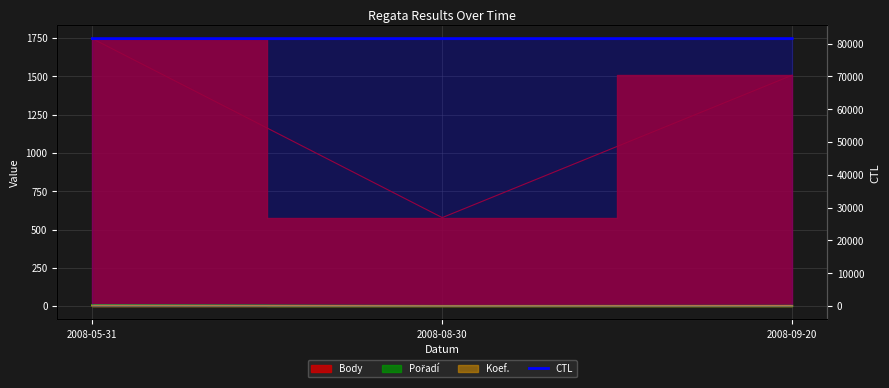

What is the label of the 3rd point from the left?

2008-09-20